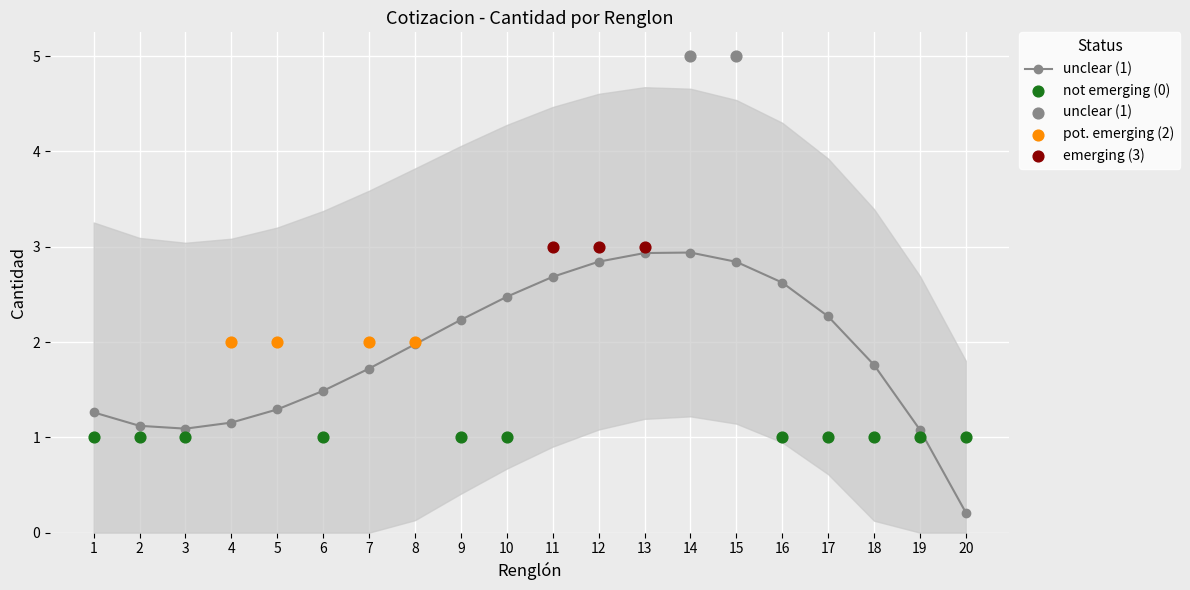

What is the ratio of the value at 8 to the value at 6?

1.3